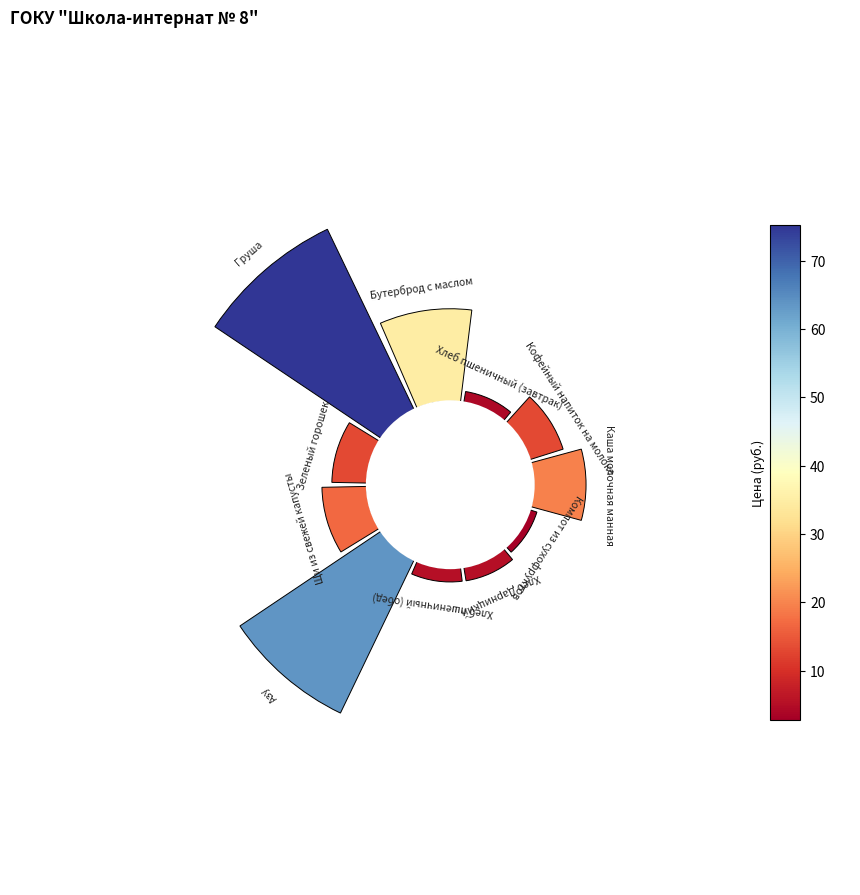

What is the smallest slice in the pie chart?

Компот из сухофруктов